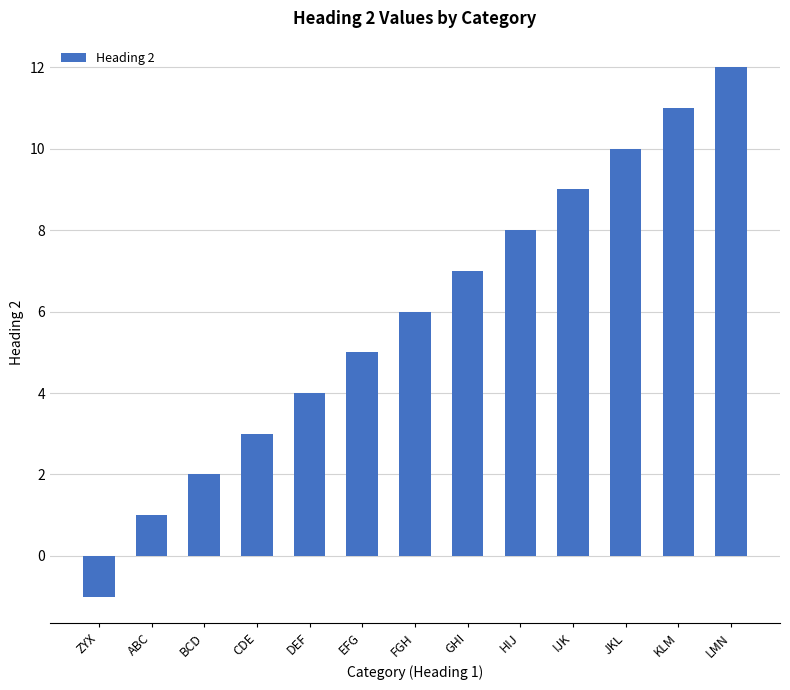

What is the difference between the maximum and minimum values?

13